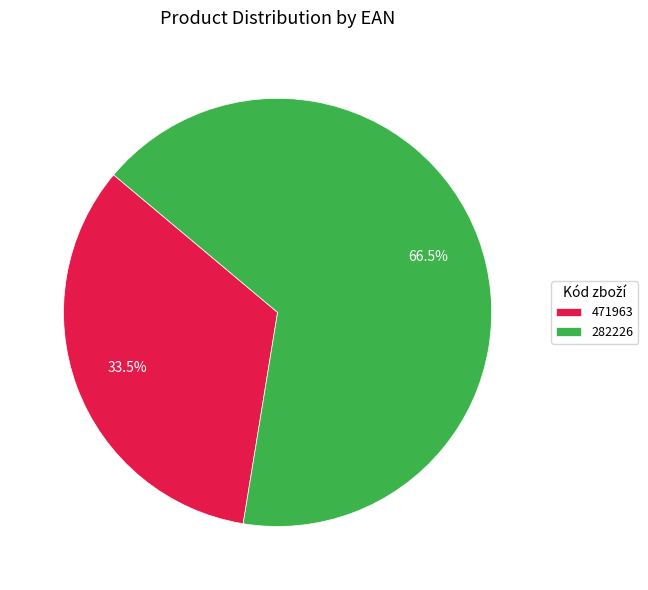

Is the sum of 282226 and 471963 greater than half?

Yes